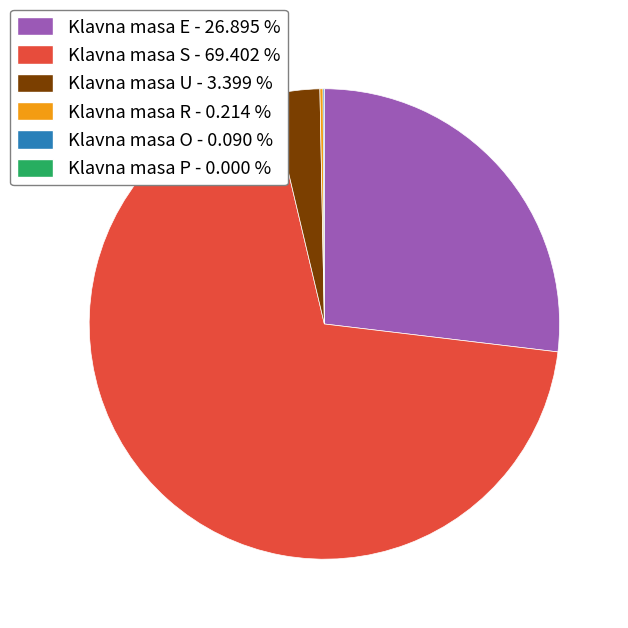

Is there any slice that represents more than half of the pie?

Yes